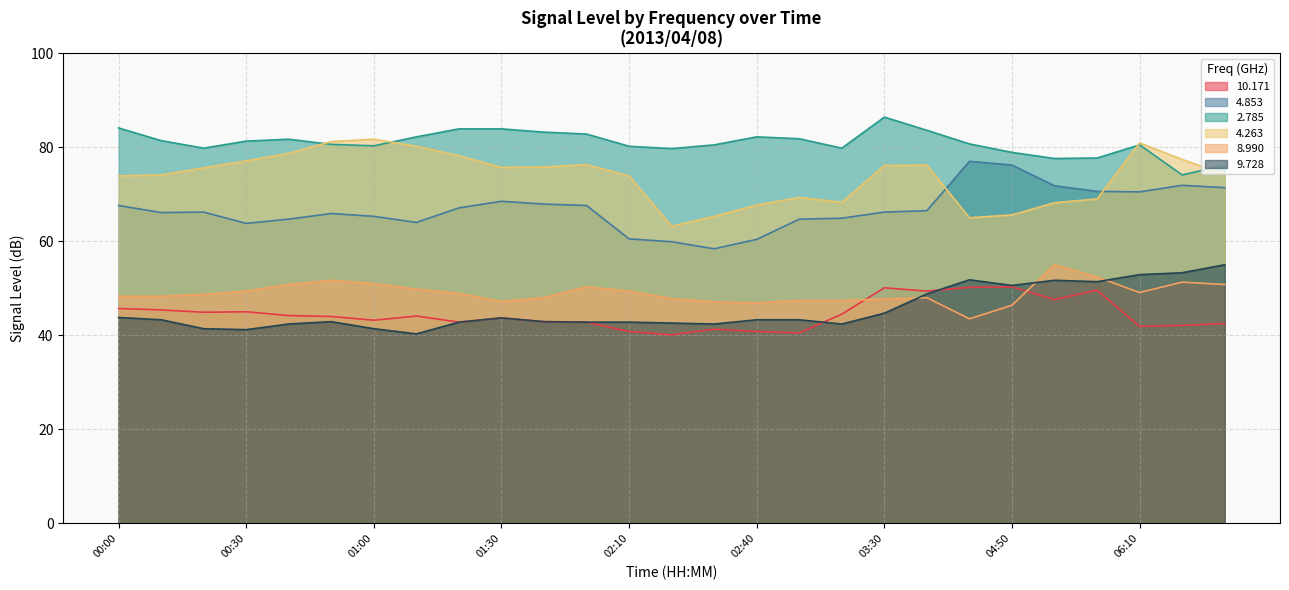

What is the minimum value for 10.171?

40.1